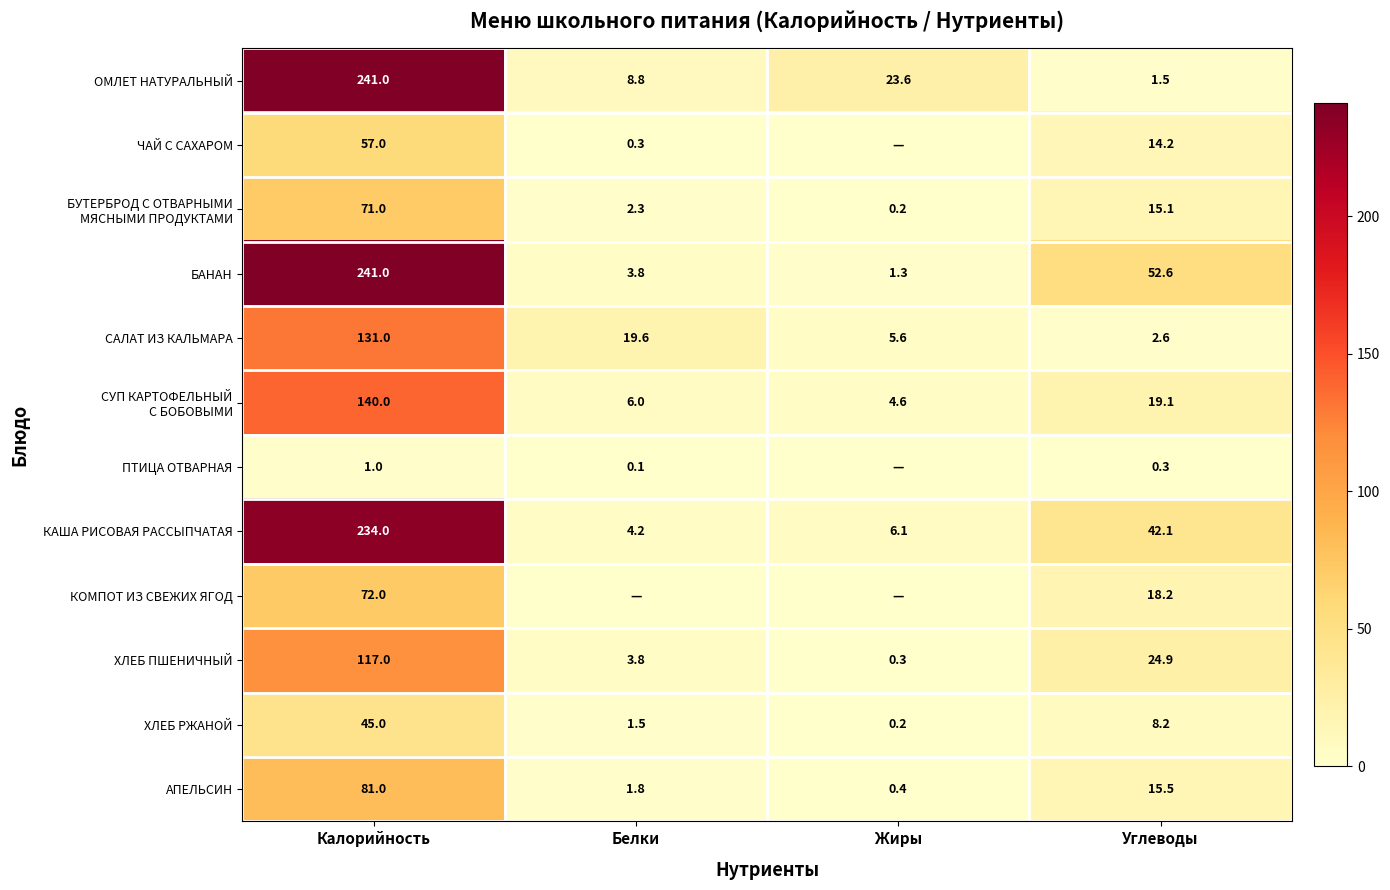

What is the spread (max minus min) of values at Калорийность?

240.0